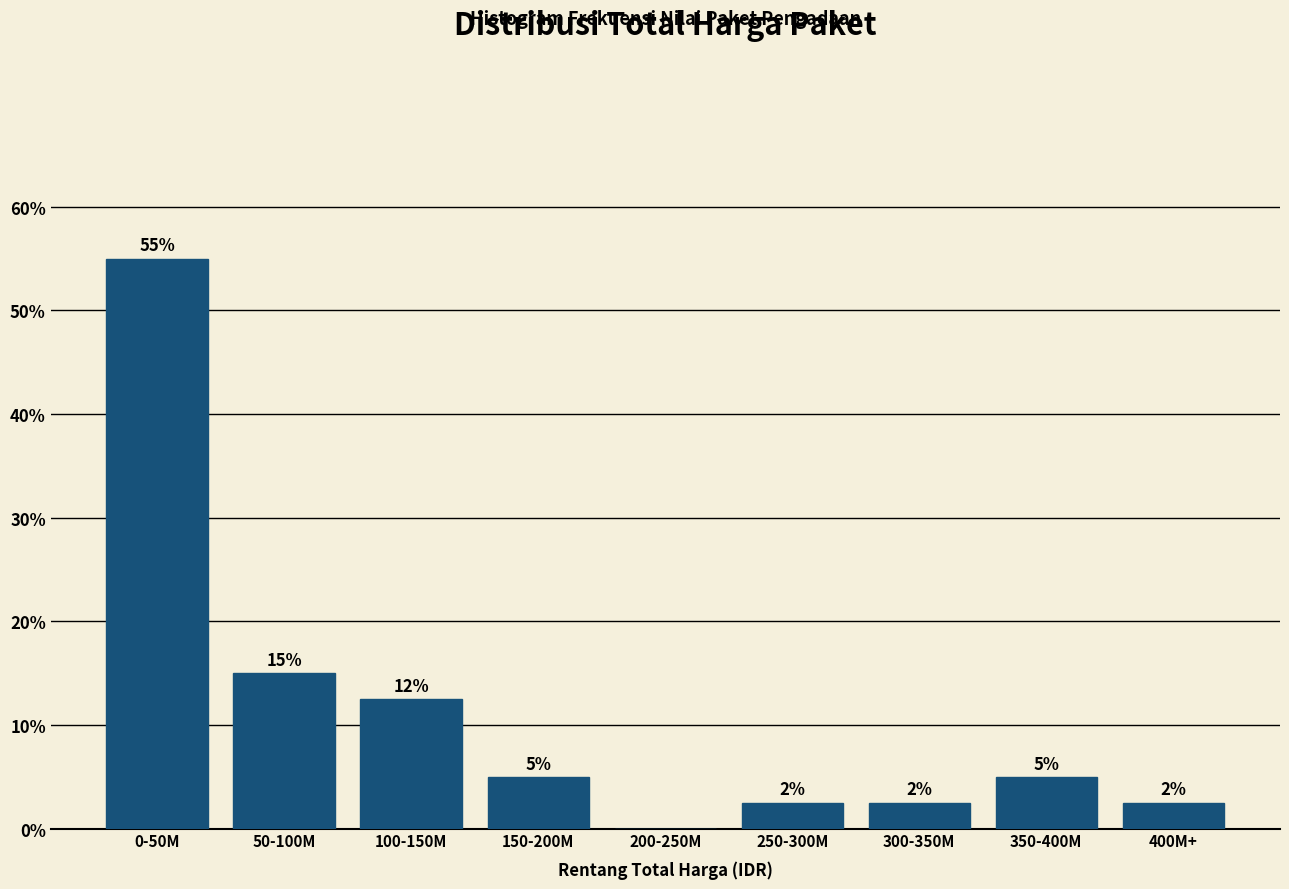

Where does the data first go above 5?

0-50M